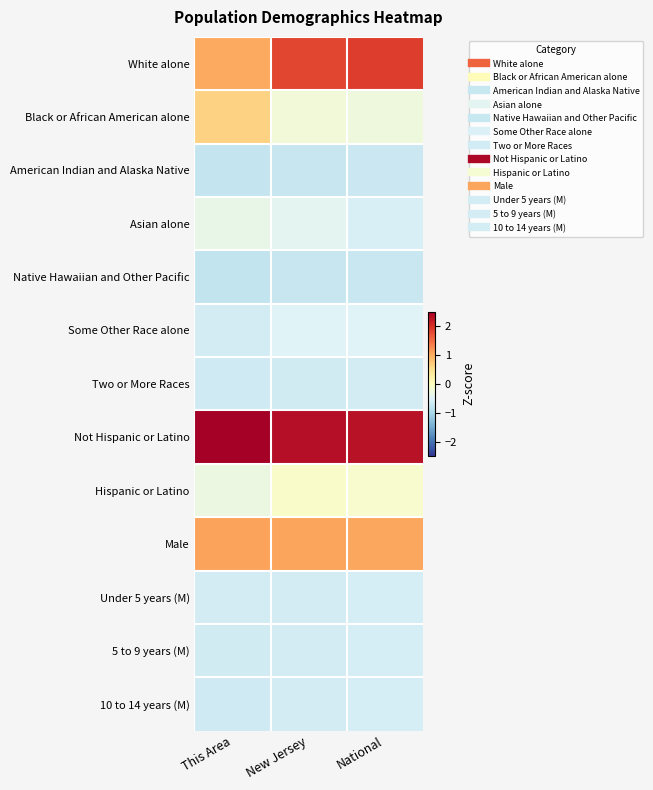

What is the spread (max minus min) of values at This Area?

3.4